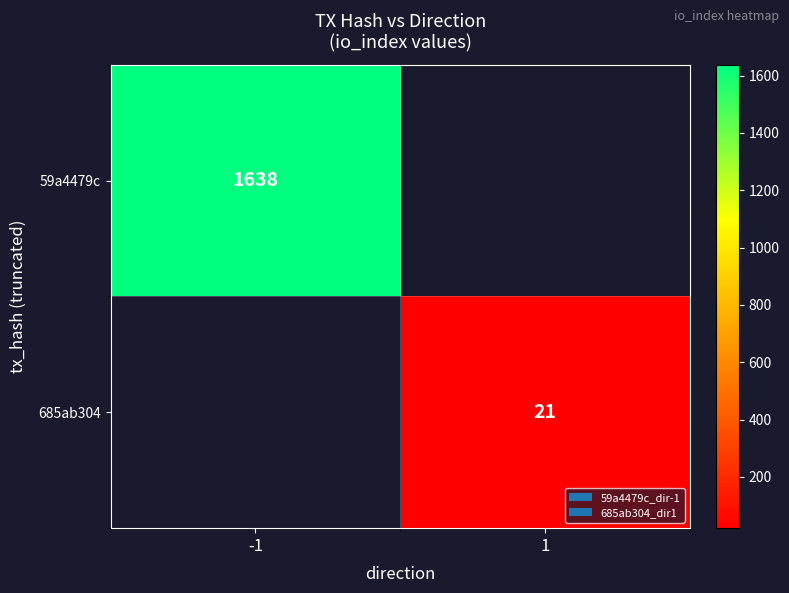

The value of 685ab304 at 1 is 21. True or false?

True